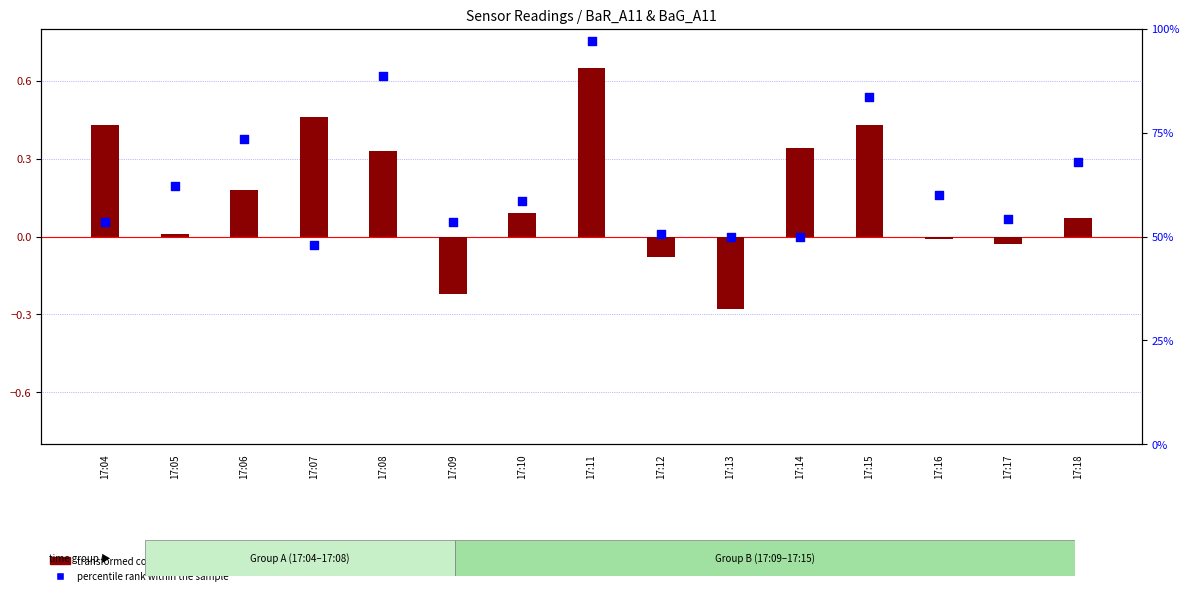

Which series reaches the minimum Y coordinate?

transformed count